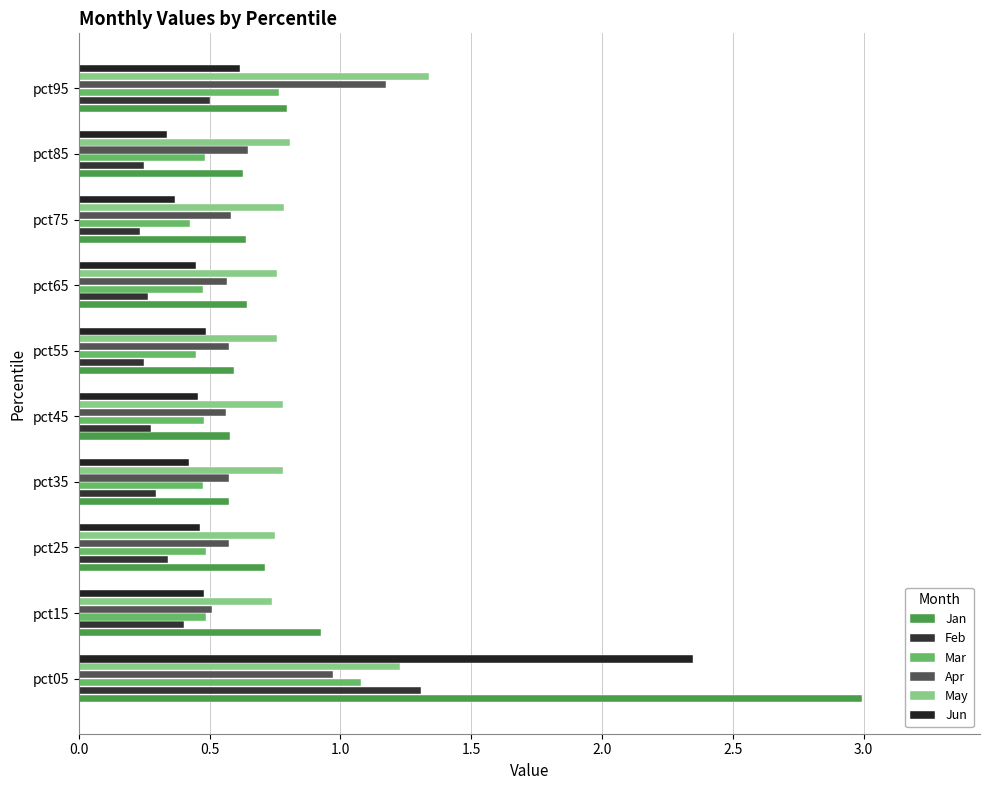

How many data points does each series have?

10